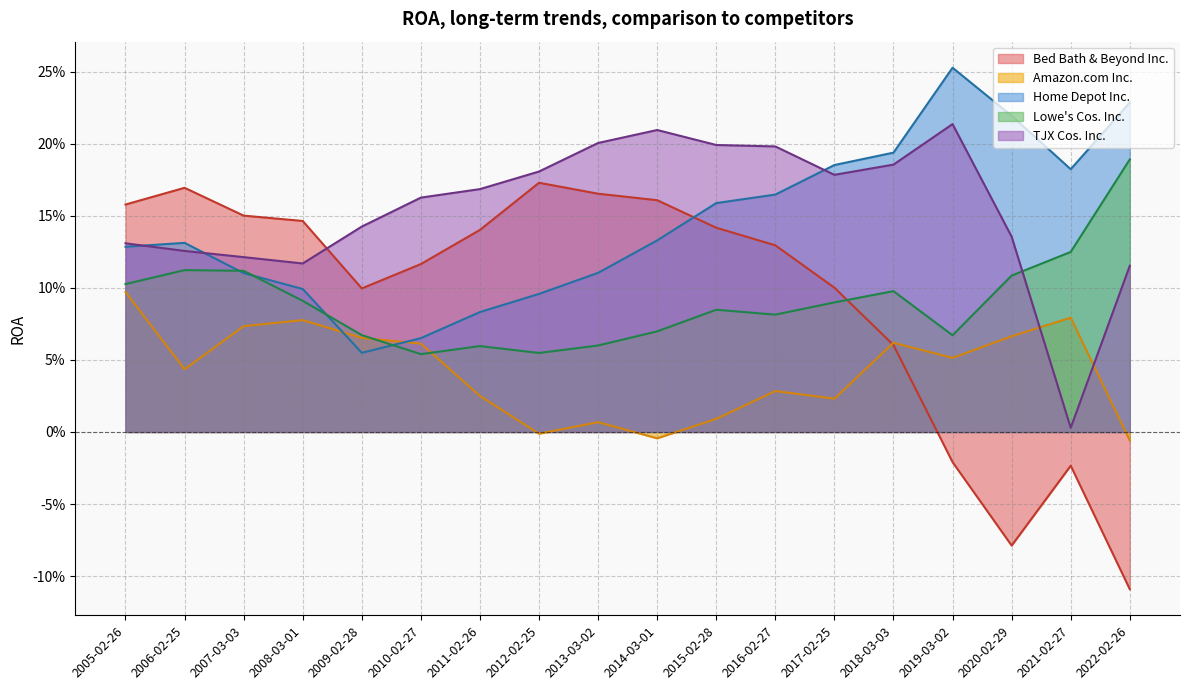

At which label does Amazon.com Inc. reach its minimum?

2022-02-26